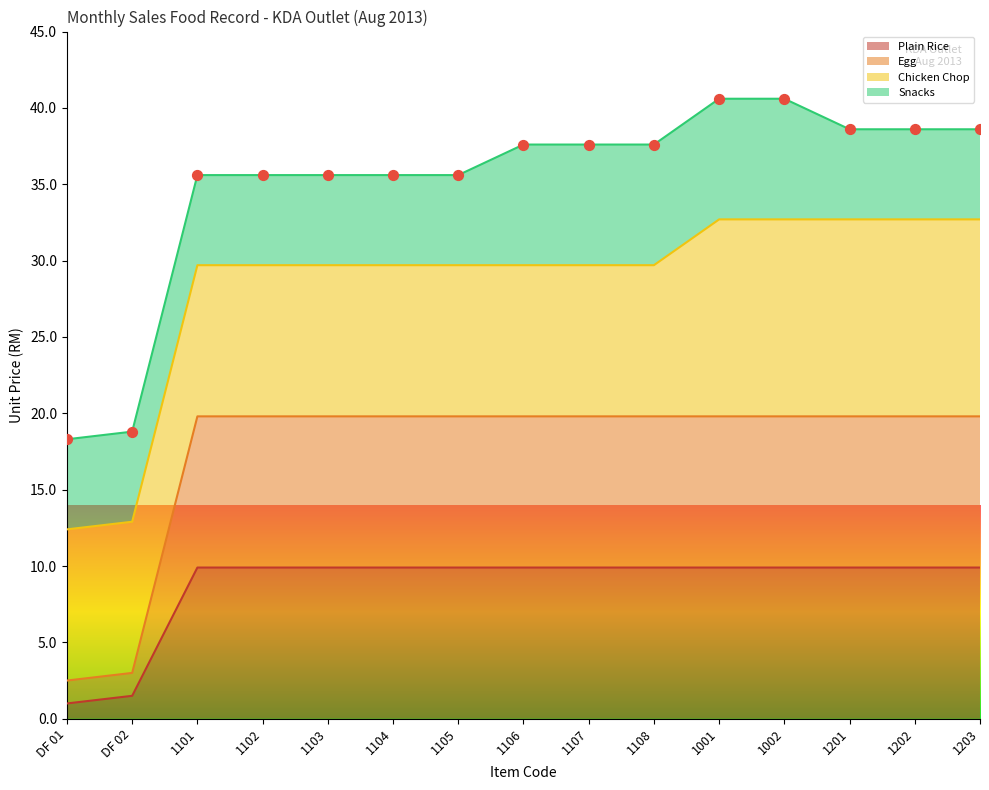

Where does the Plain Rice series first go above 9?

1101